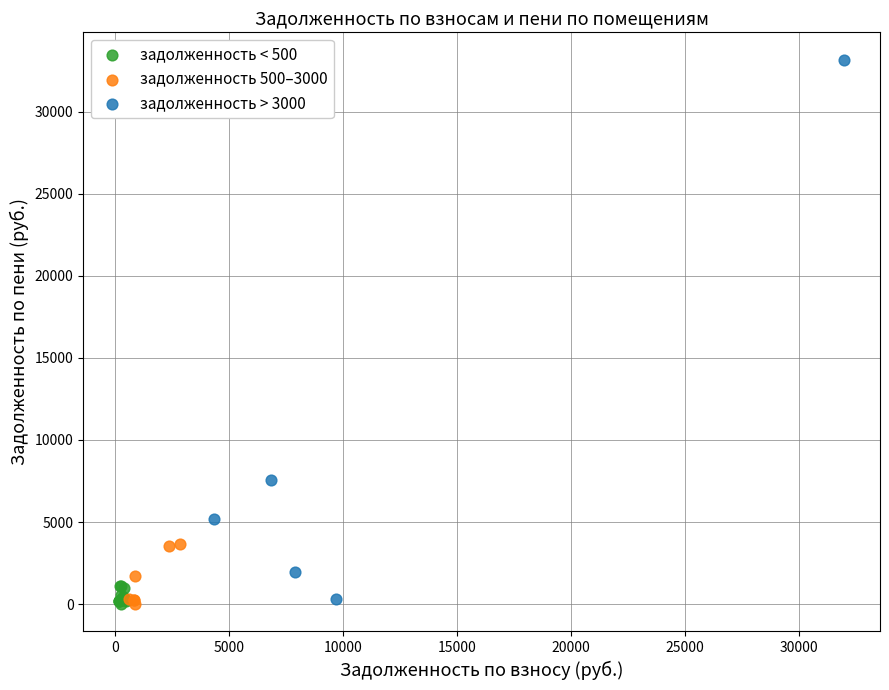

What are all the series names shown in the legend?

задолженность < 500, задолженность 500–3000, задолженность > 3000